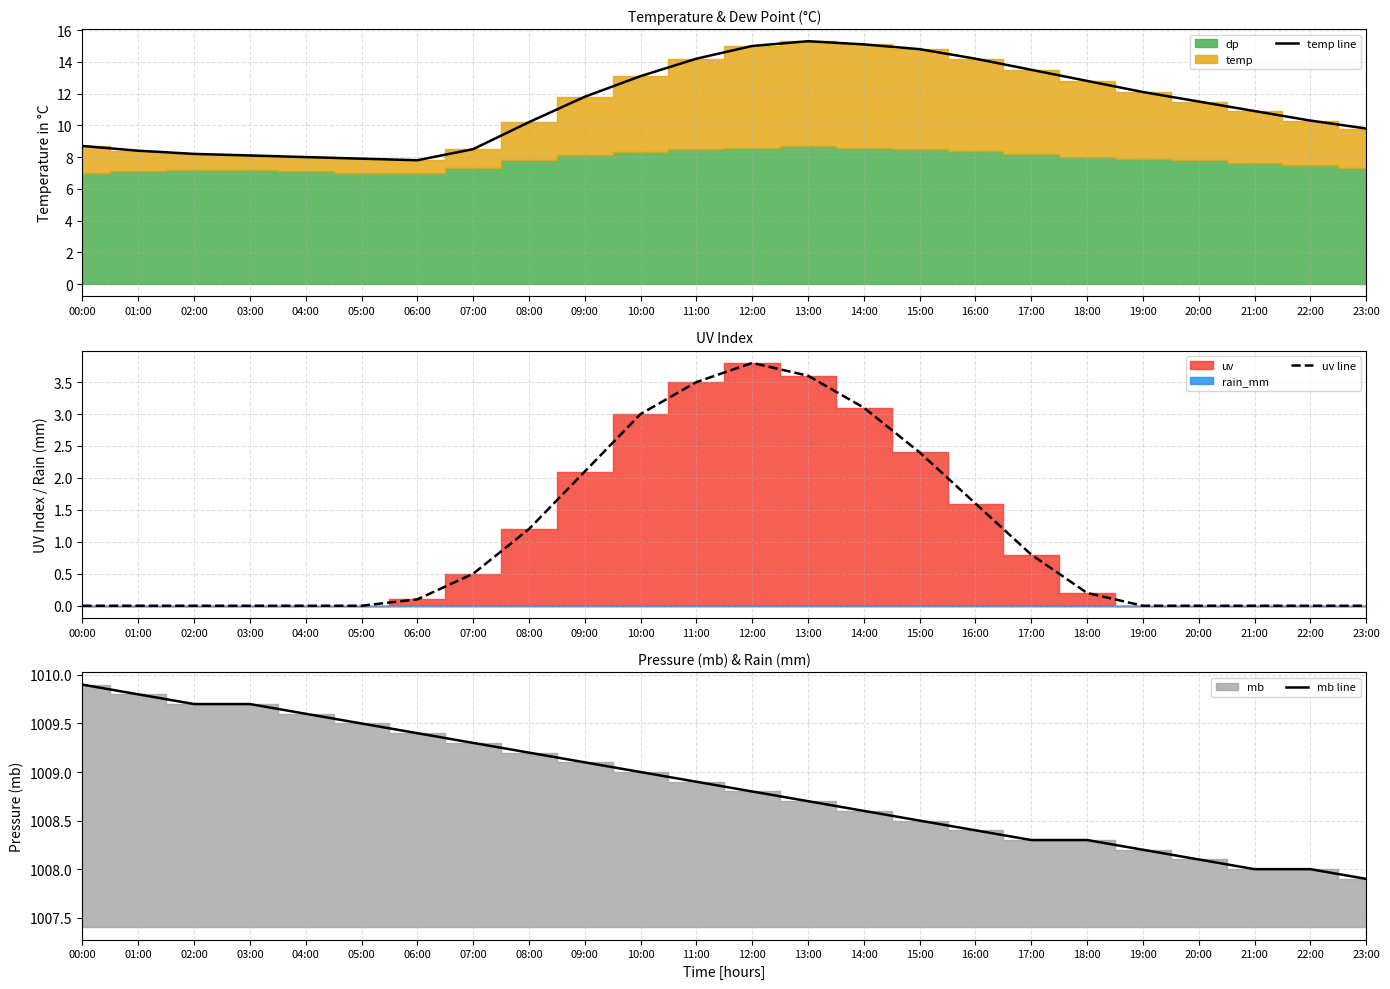

At how many categories does at least one series exceed 960?

24